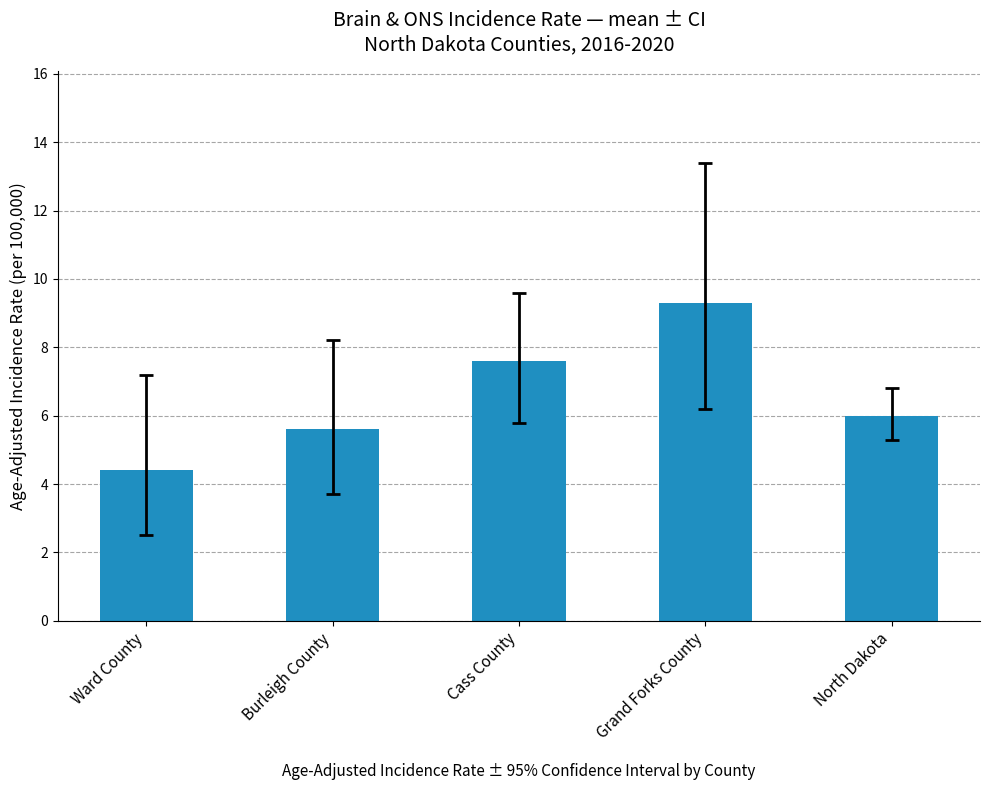

What is the value of the 4th bar from the left?

9.3